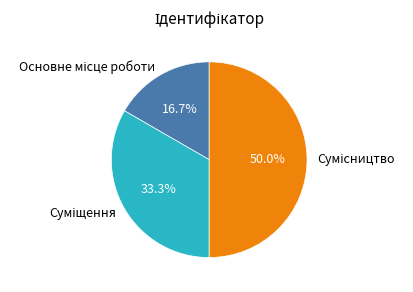

To the nearest percent, what is the difference between the largest and smallest slice percentages?

33%